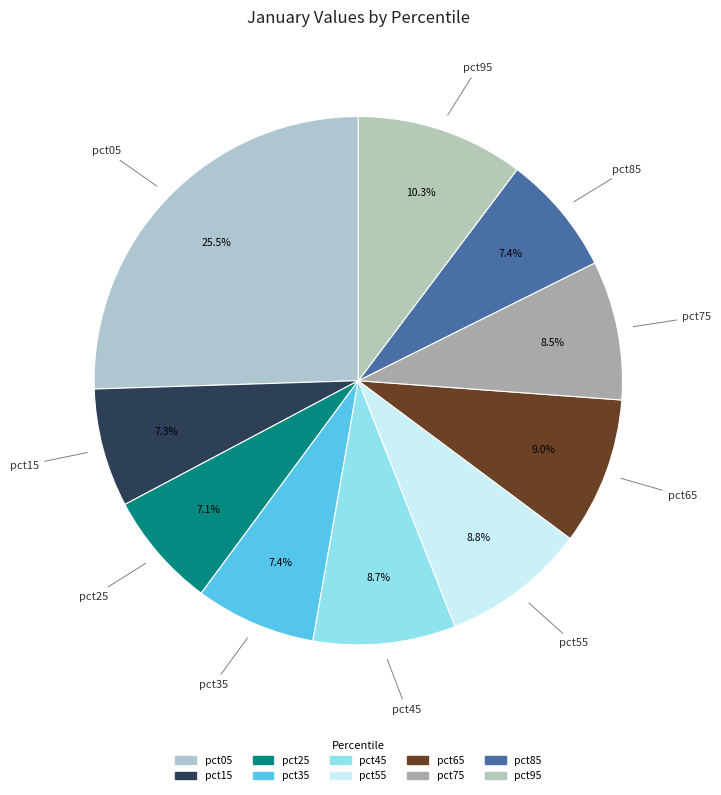

Count the number of slices in the pie.

10